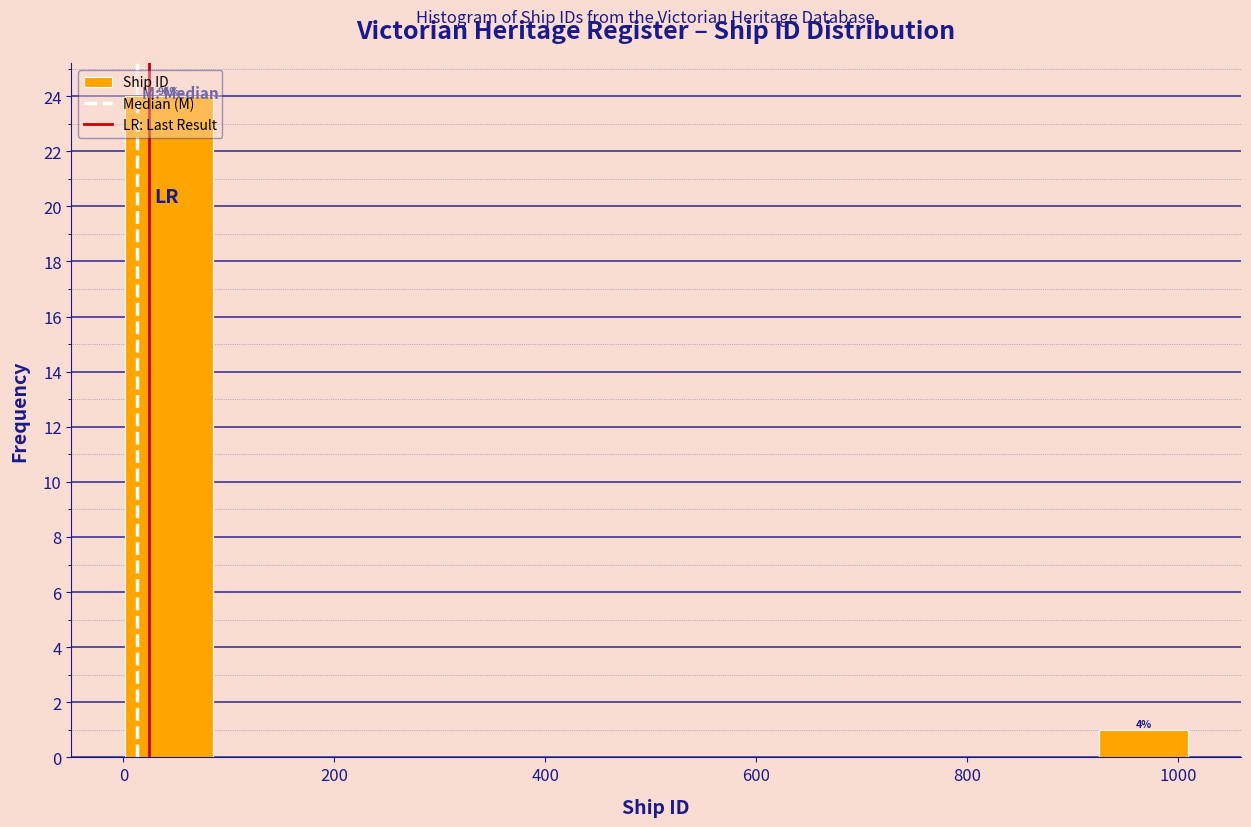

Which range on the x-axis has the tallest bar?

0 to 80